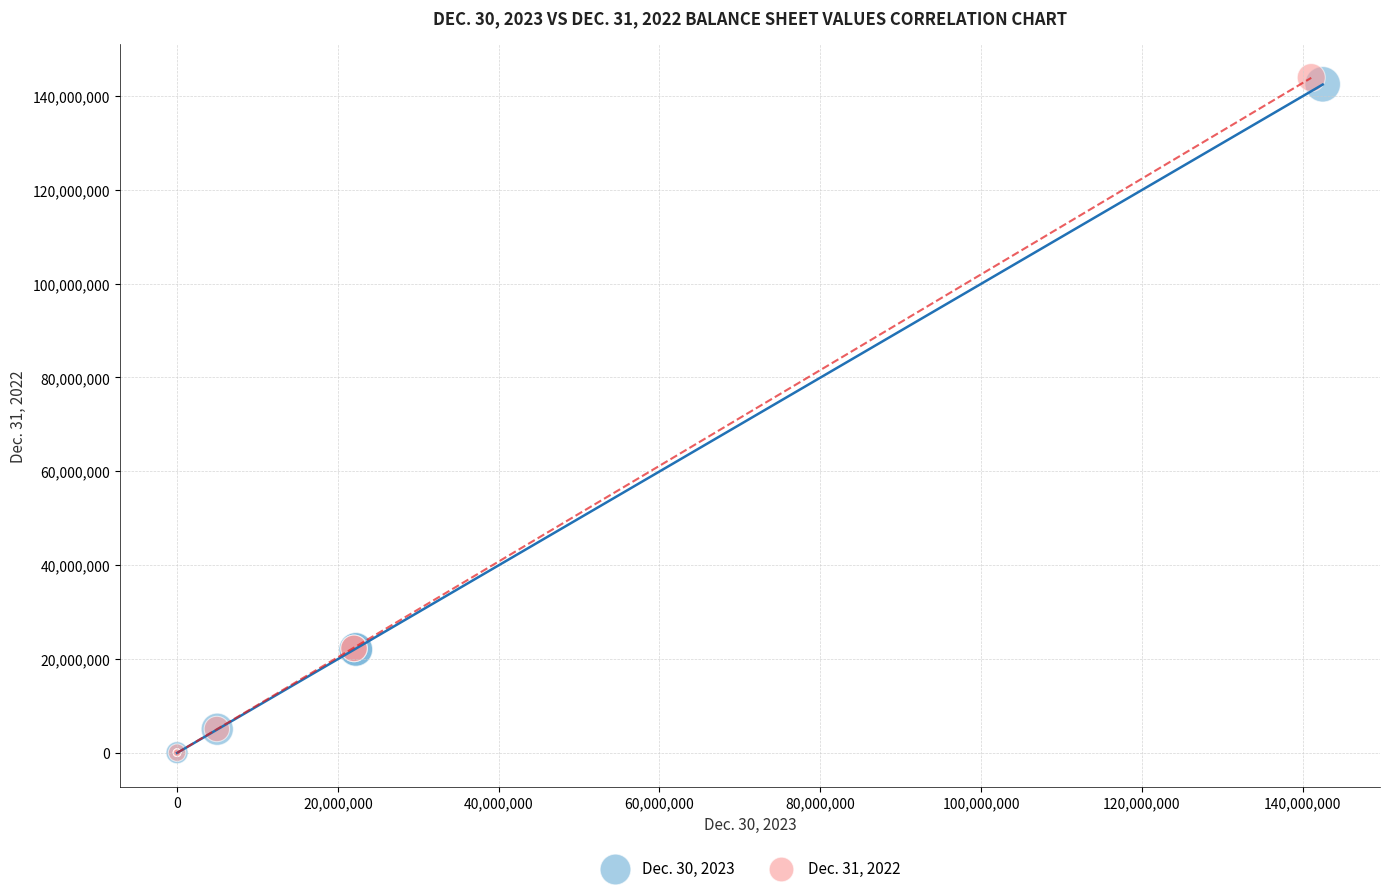

Which series has the largest Y range (max minus min)?

Dec. 31, 2022